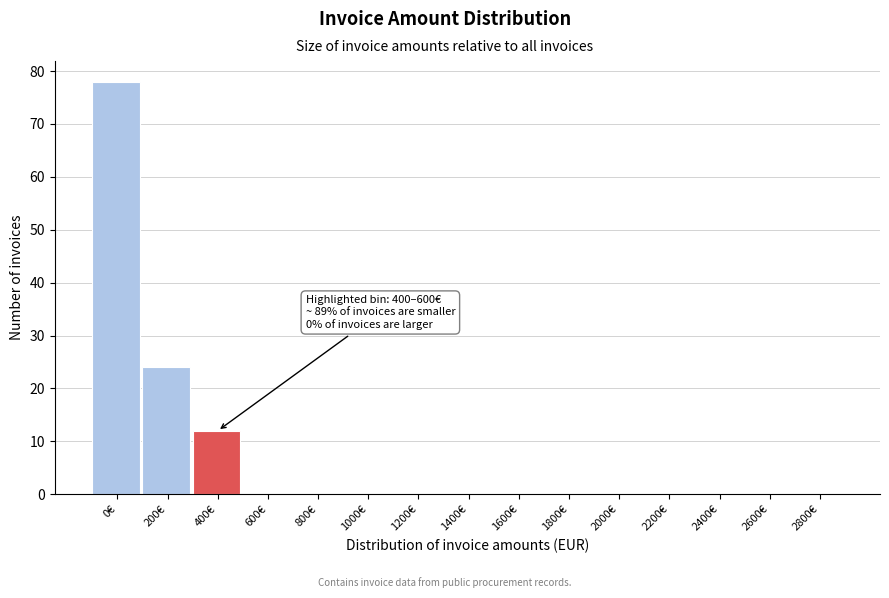

Reading right to left, what are all the values shown in this chart?

2800€=0	2600€=0	2400€=0	2200€=0	2000€=0	1800€=0	1600€=0	1400€=0	1200€=0	1000€=0	800€=0	600€=0	400€=12	200€=24	0€=78